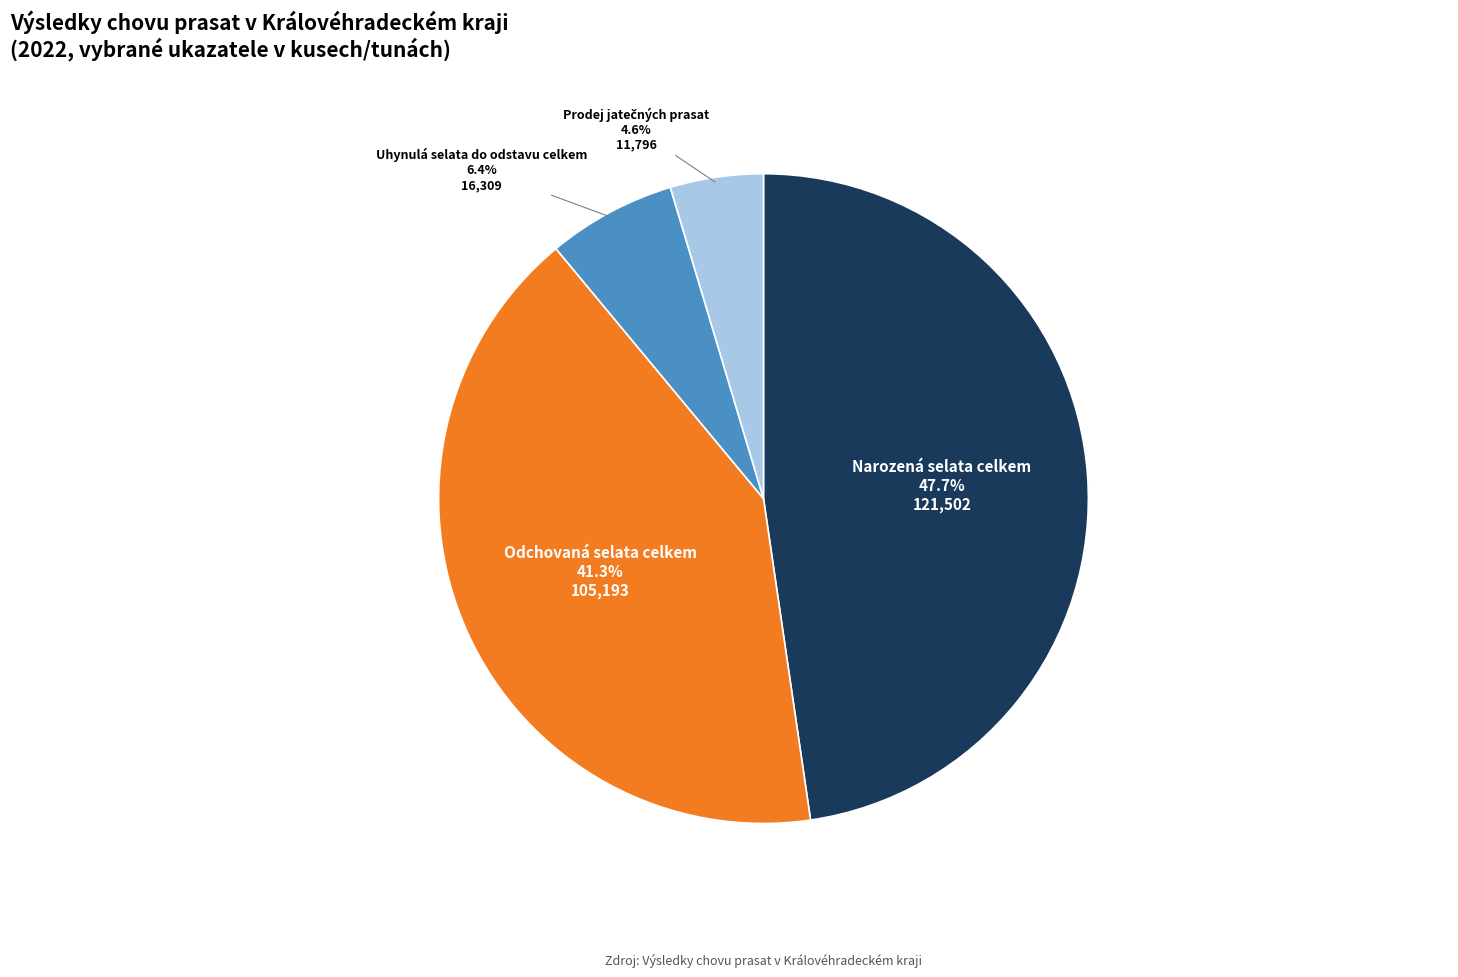

Does any single category account for the majority?

No